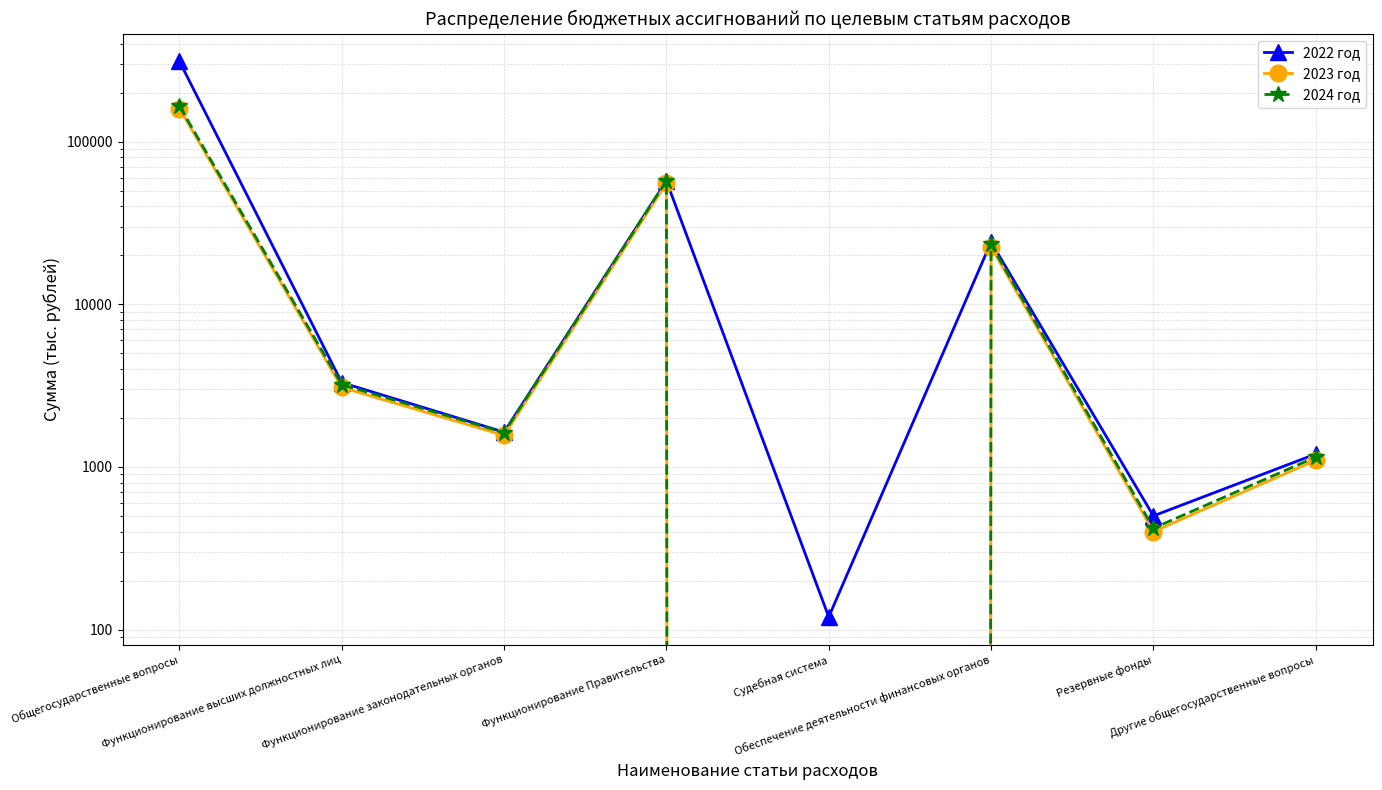

True or false: 2024 год and 2023 год intersect in this chart.

False